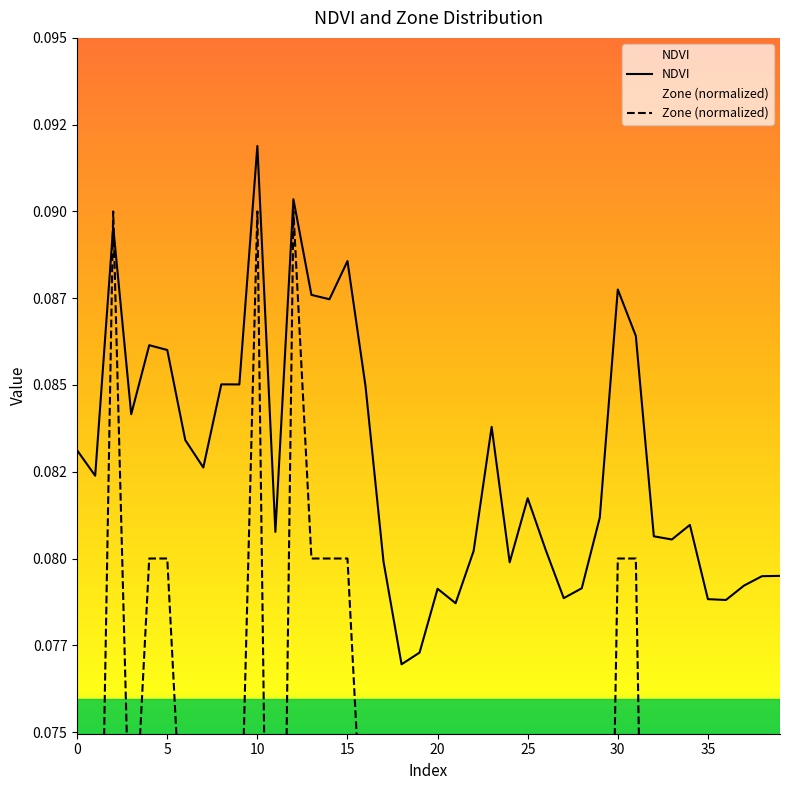

Which has a higher value, 27 or 39?

39